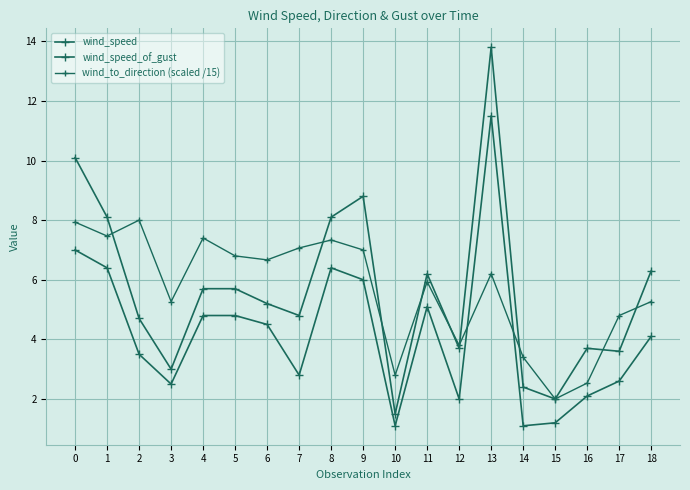

What is the total value across all series at 1?

22.0